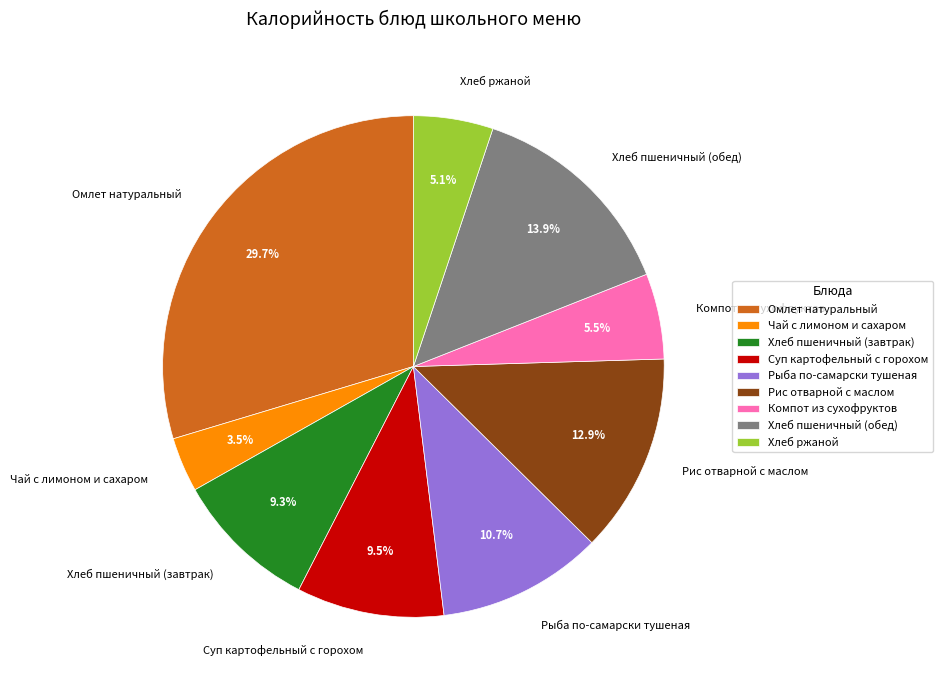

Approximately how many times larger is the value at Компот из сухофруктов compared to Рис отварной с маслом?

0.4